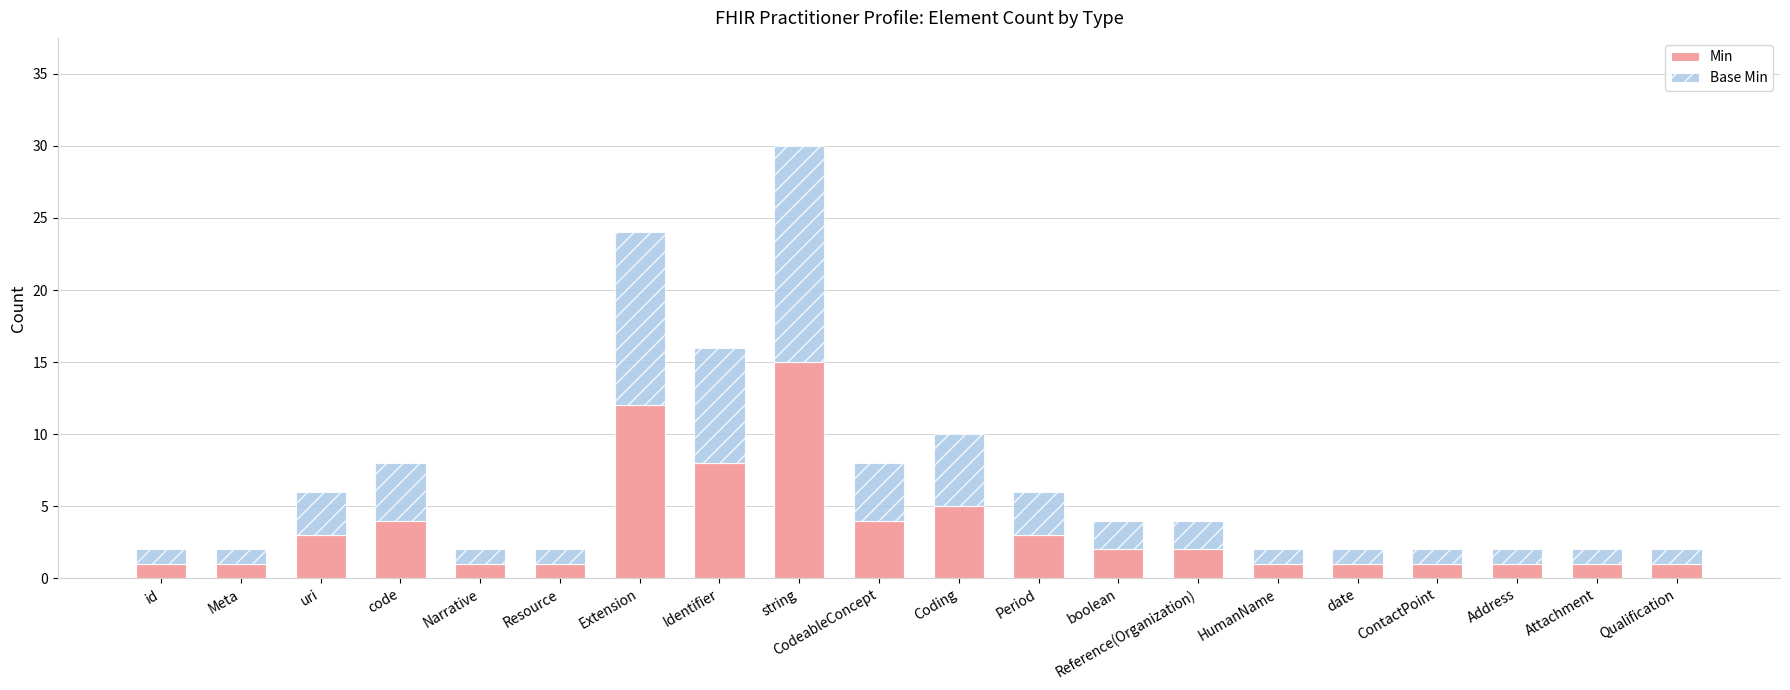

At which category is the sum across all series the highest?

string